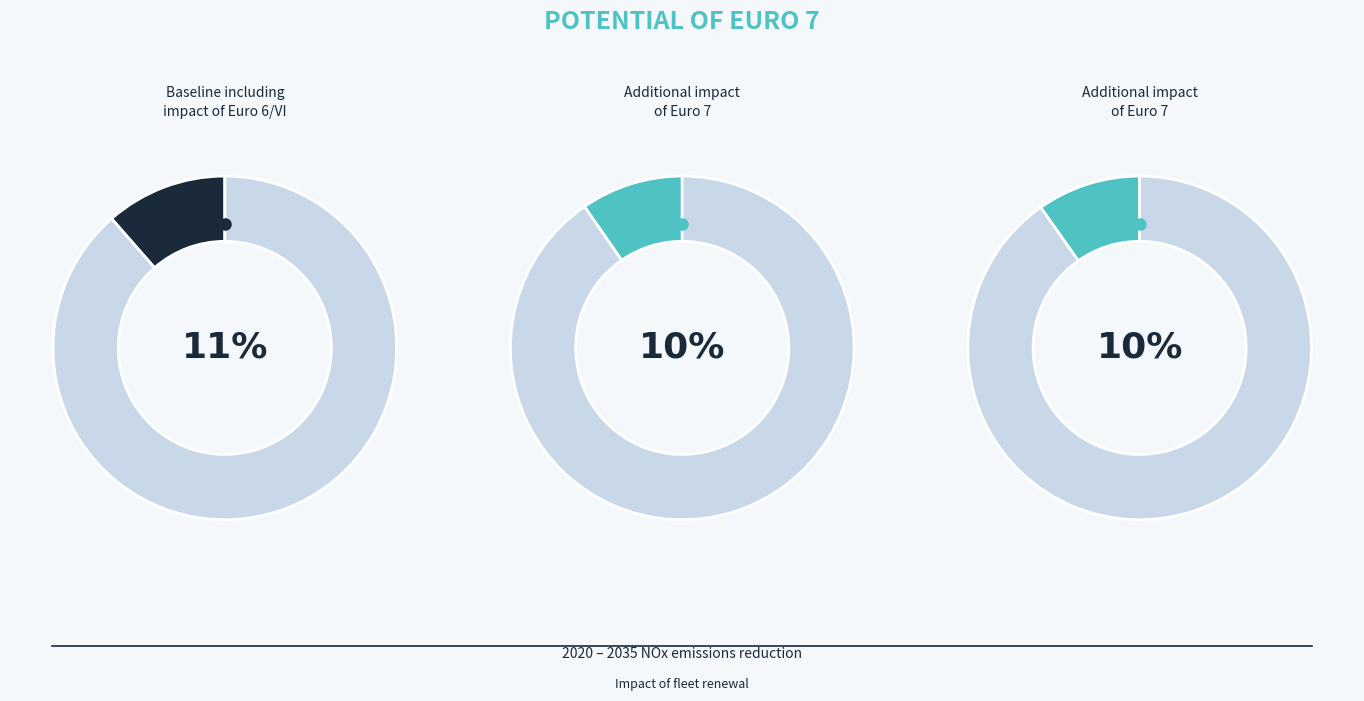

Is the sum of pct35 and pct65 greater than half?

No